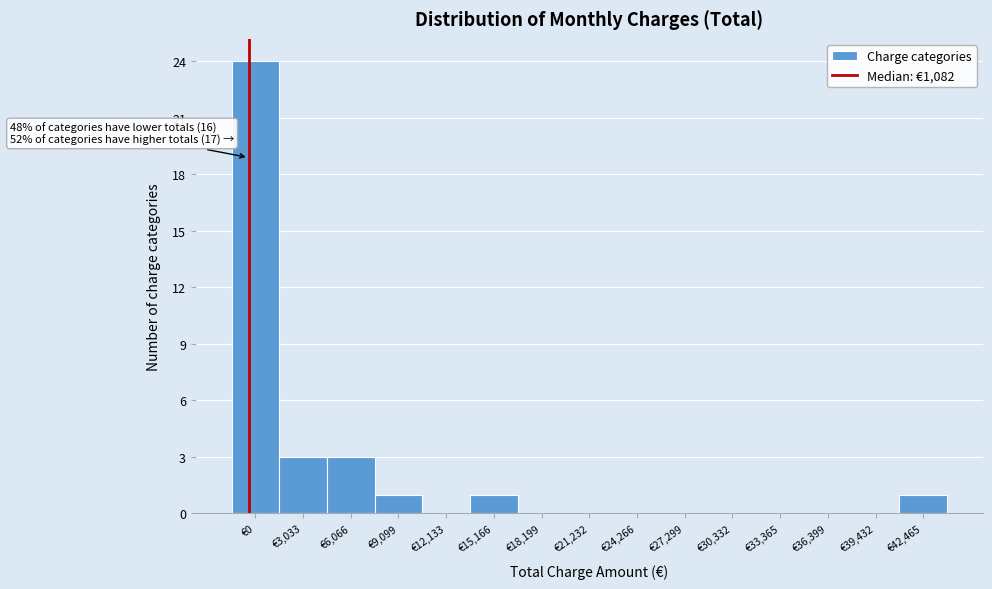

Reading left to right, list all the values displayed in this chart.

€0=24	€3,033=3	€6,066=3	€9,099=1	€12,133=0	€15,166=1	€18,199=0	€21,232=0	€24,266=0	€27,299=0	€30,332=0	€33,365=0	€36,399=0	€39,432=0	€42,465=1